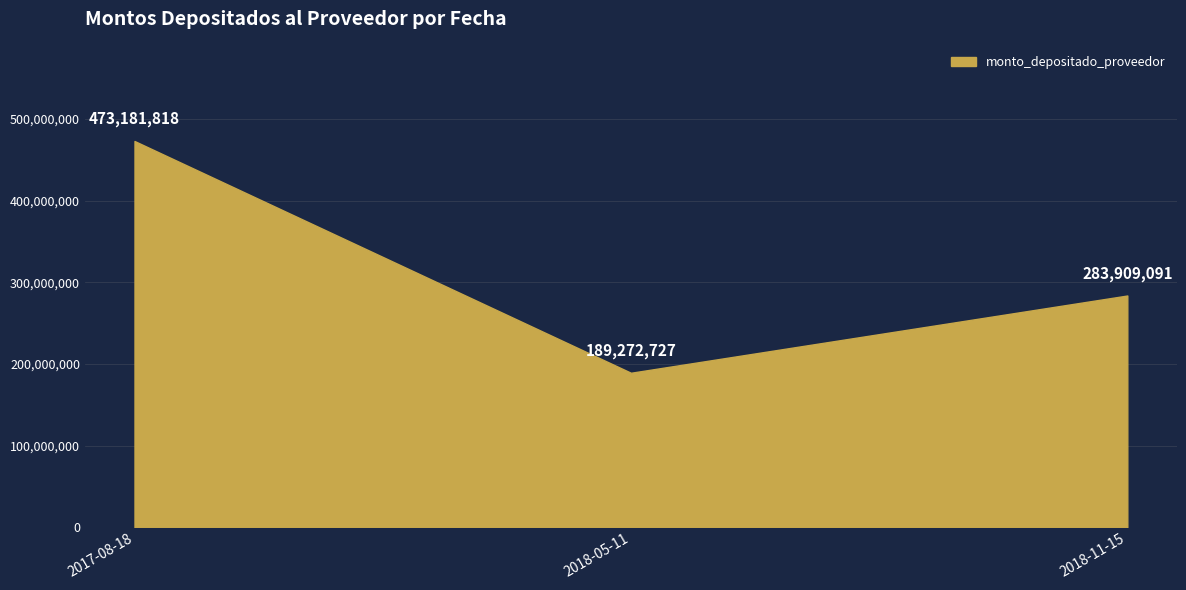

Does the chart display data point markers on the line(s)?

No